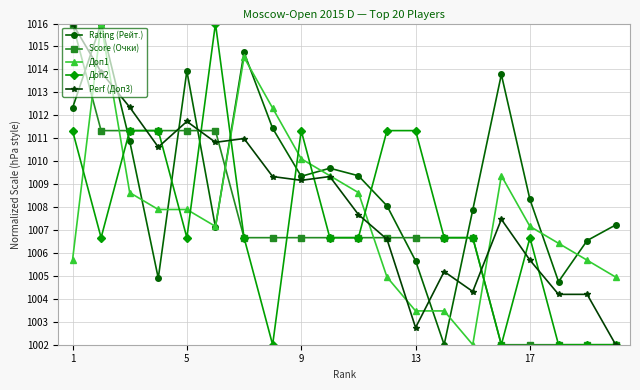

What is the value of the Perf (Доп3) point at the 11th from the left?

1007.7